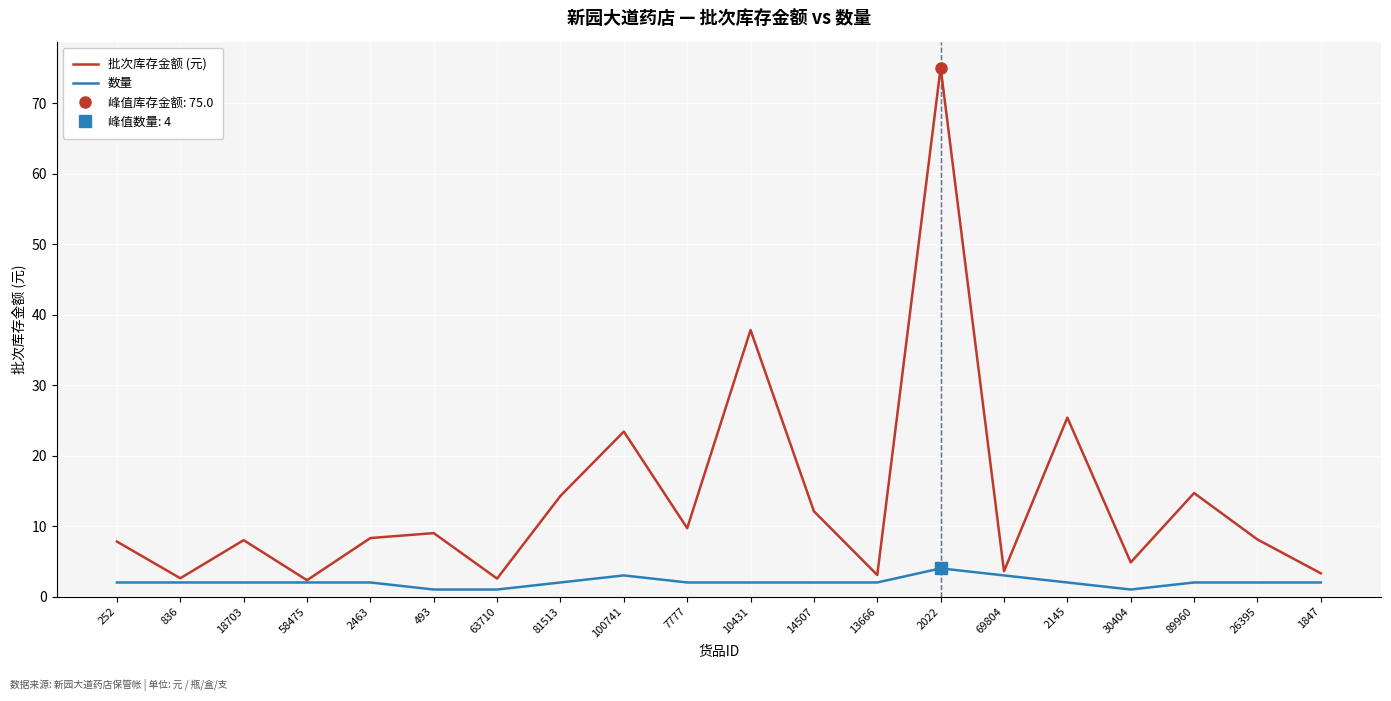

Which series has the largest range (max minus min)?

批次库存金额 (元)